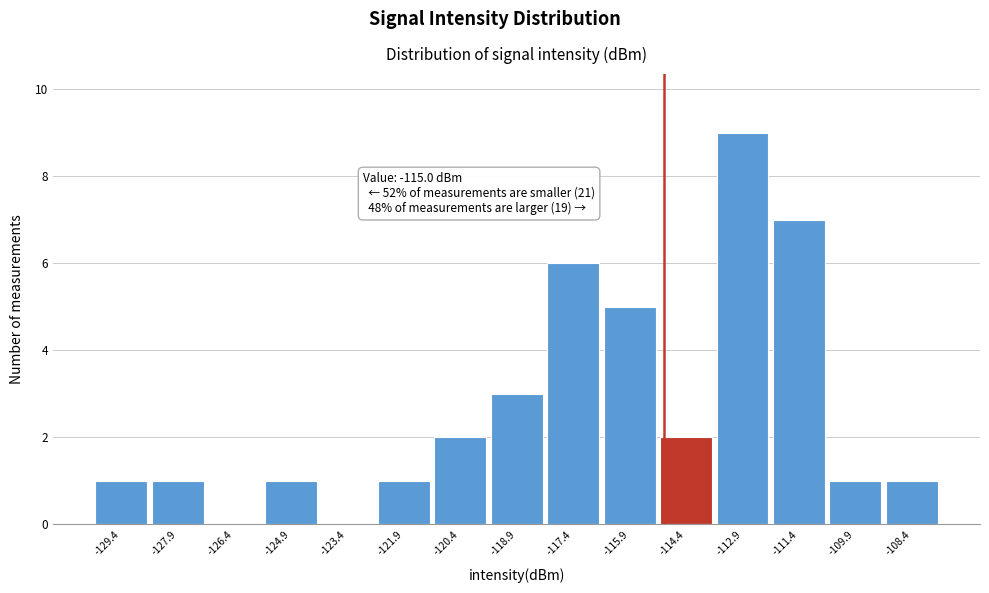

Which range on the x-axis has the tallest bar?

-113.6 to -112.2